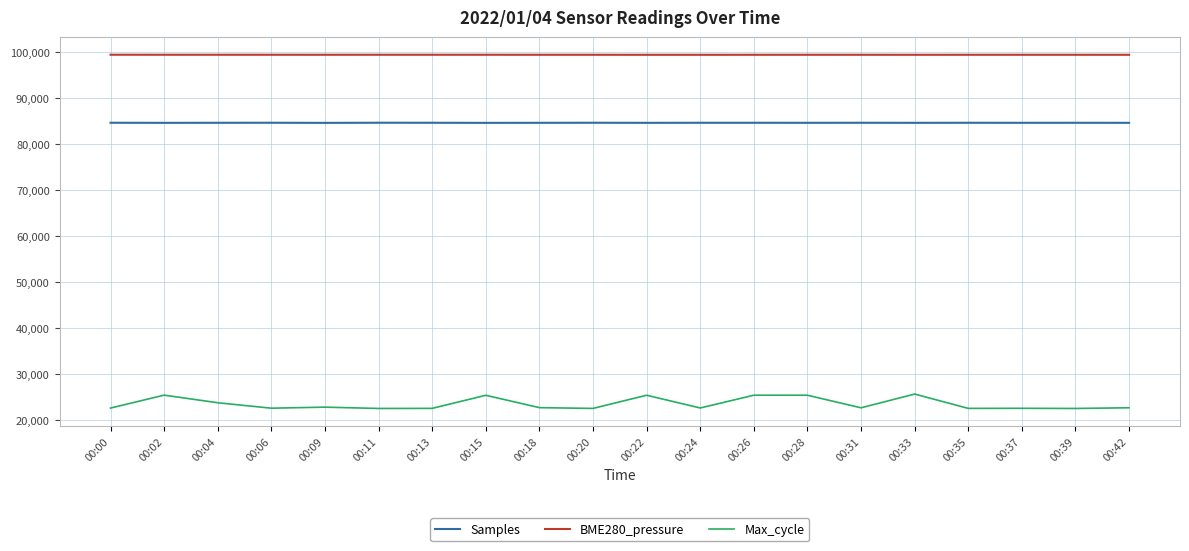

What is the total value across all series at 00:09?

206733.0